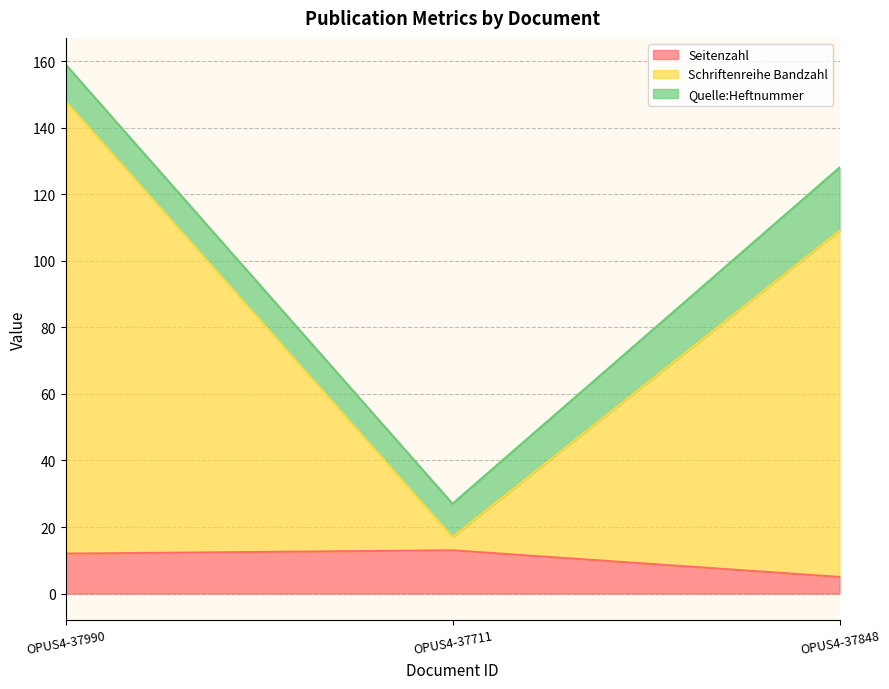

Reading right to left, transcribe the values for Seitenzahl.

OPUS4-37848=5	OPUS4-37711=13	OPUS4-37990=12